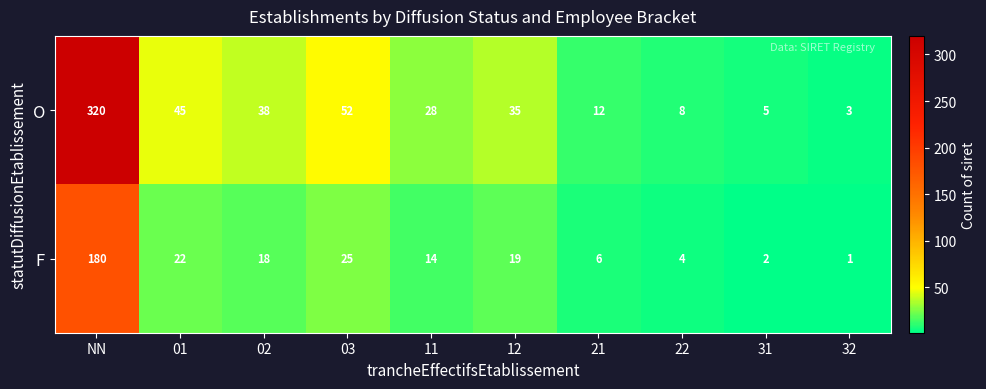

How many data points does each series have?

10